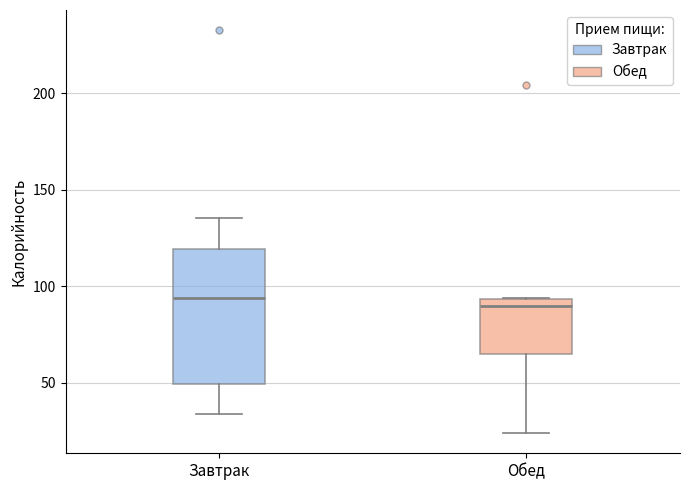

Reading left to right, read every box against the y-axis: the position of its median line, the range the box covers, and the ends of its whiskers. The values are not printed on the chart, so give them approximately, as read against the axis.

Завтрак: median 95, box 50 to 120, whiskers 35 to 135
Обед: median 90, box 65 to 95, whiskers 25 to 95